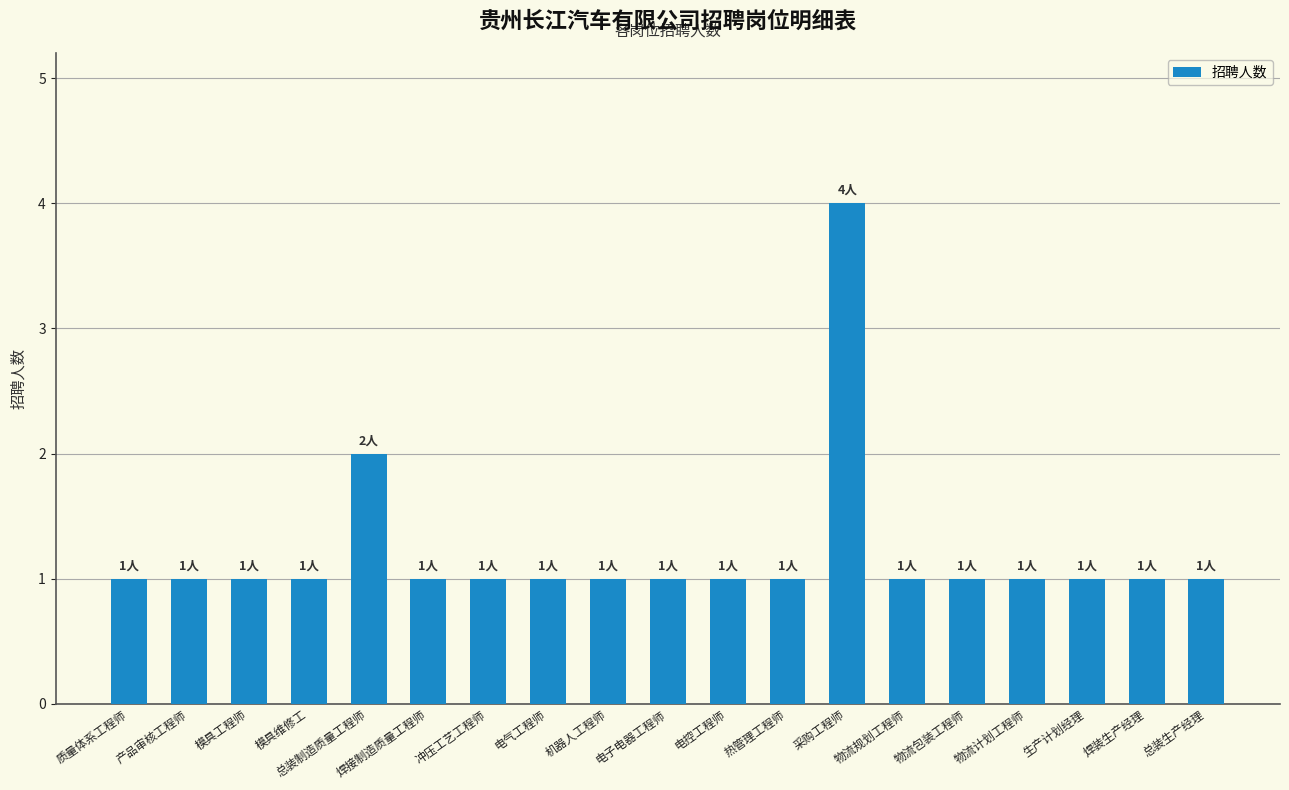

What is the average value?

1